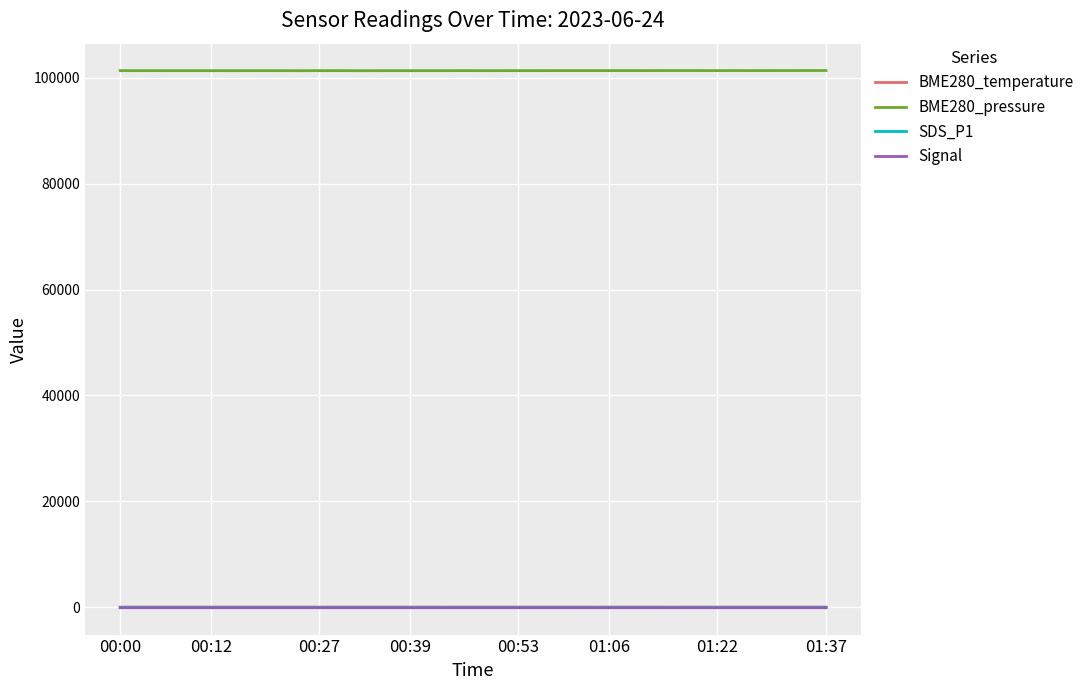

Which series has the largest range (max minus min)?

BME280_pressure